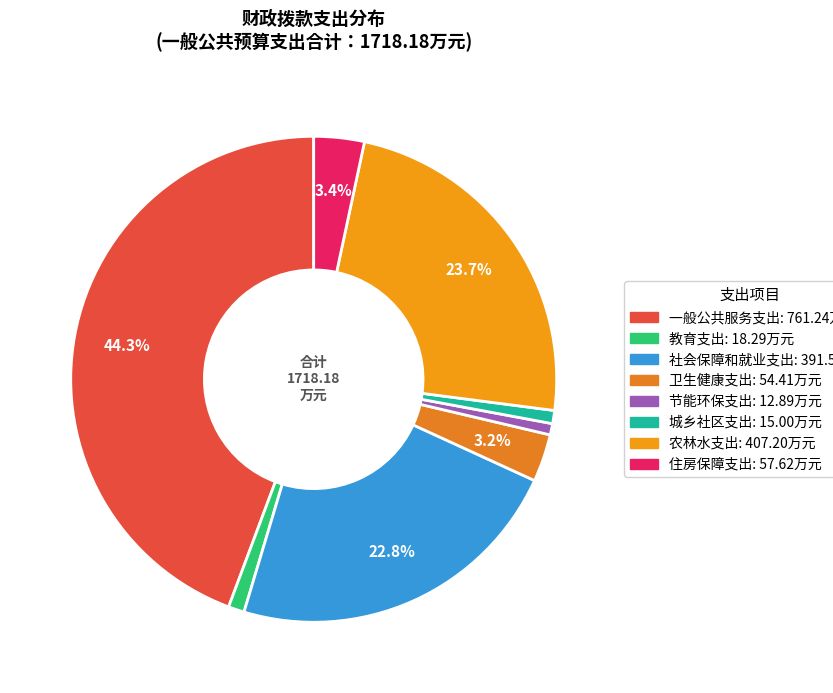

What percentage do 住房保障支出 and 农林水支出 together represent?

27.1%